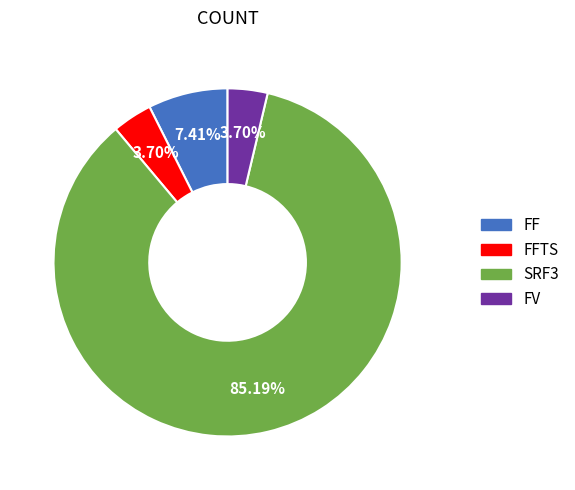

Is there any slice that represents more than half of the pie?

Yes